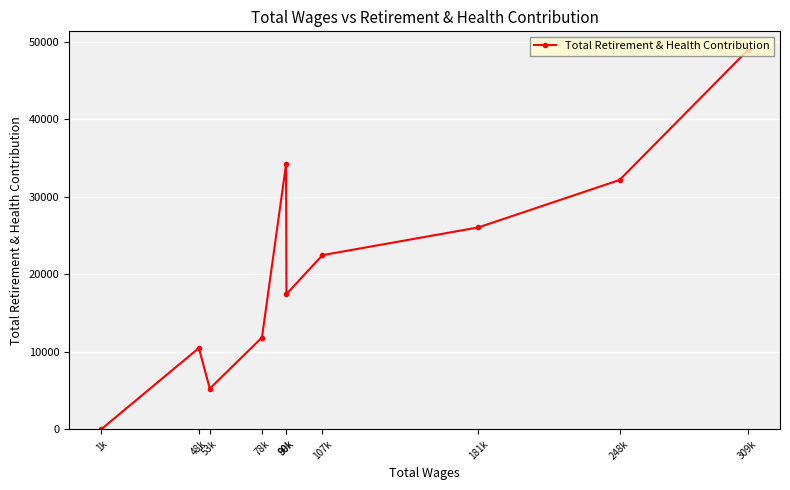

Which category has the lowest value across all series?

1k